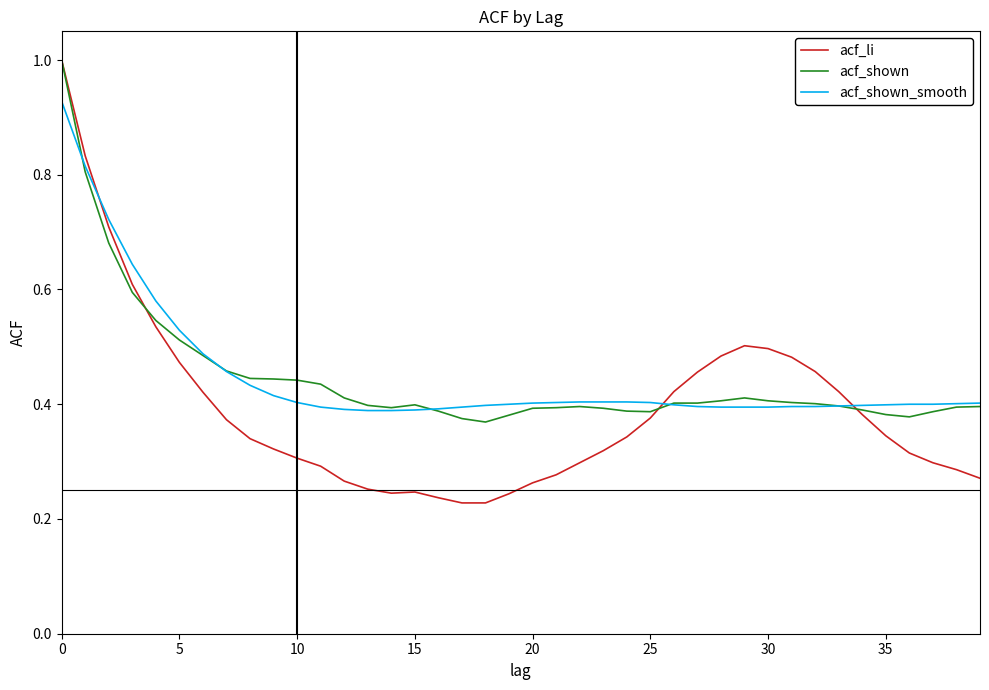

Which series has the largest range (max minus min)?

acf_li